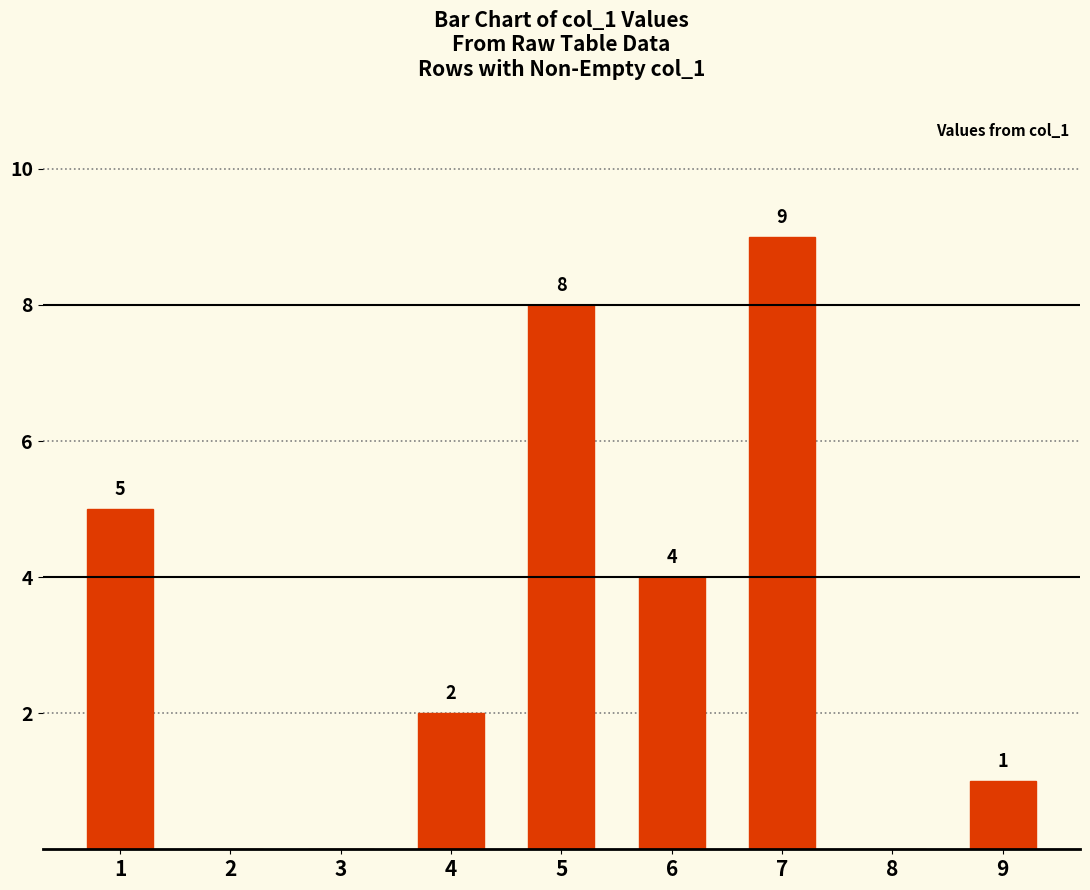

What is the sum of all values?

29